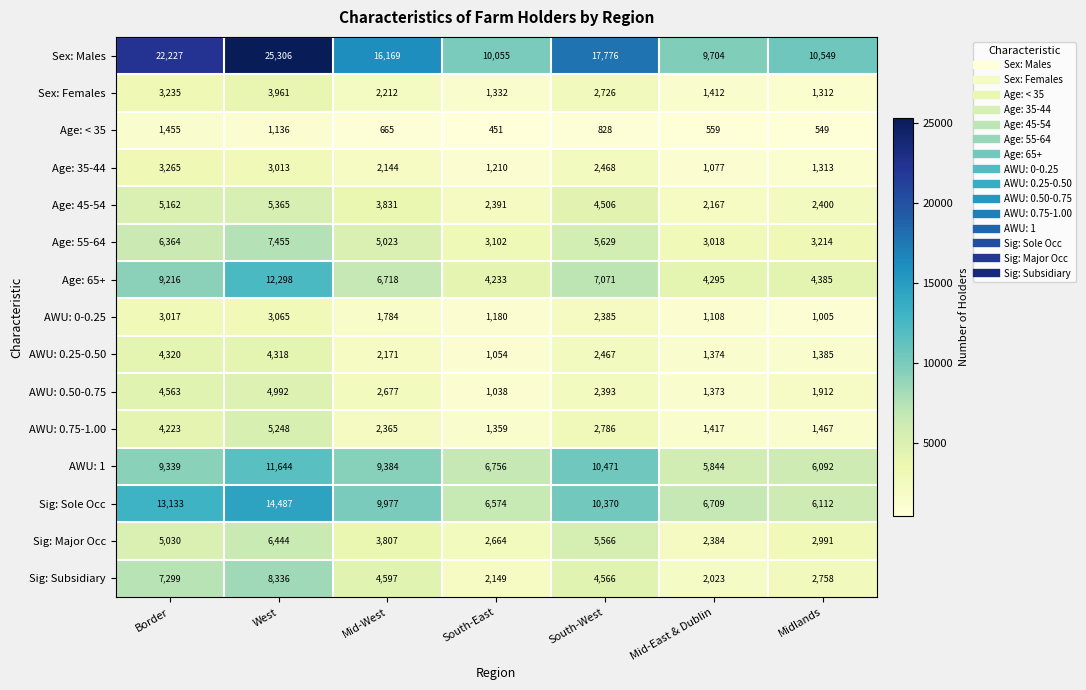

At which category does the chart reach its peak across all series?

West